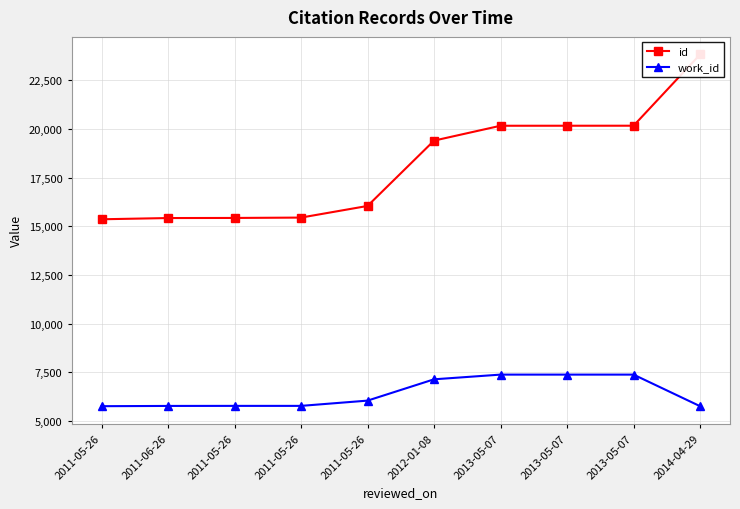

Where does the work_id series first go above 6053?

2012-01-08